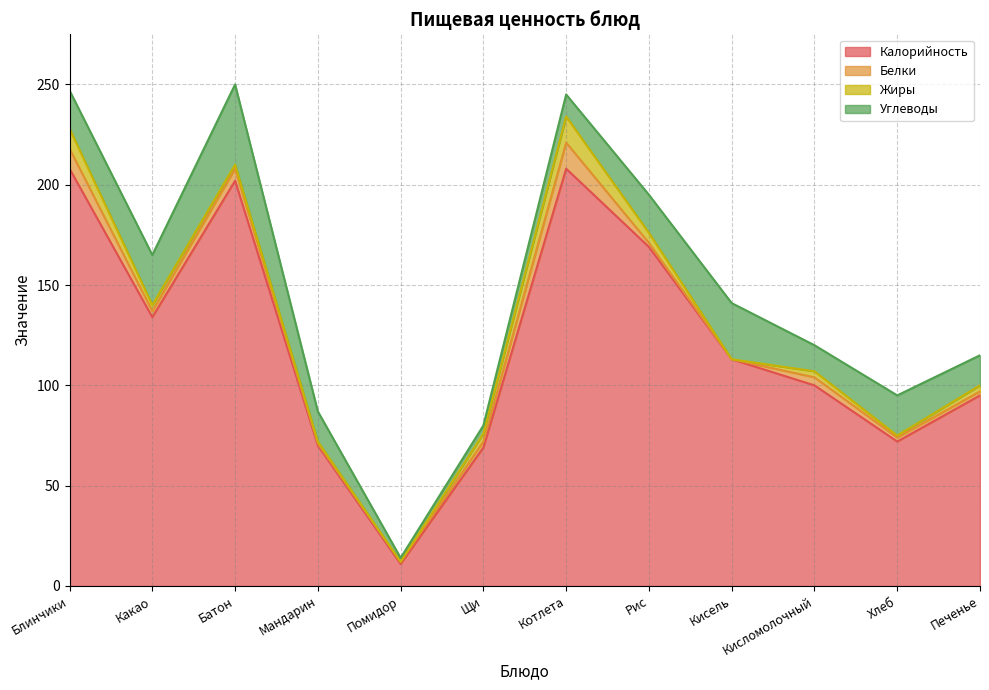

The value of Углеводы at Кисломолочный is 13. True or false?

True